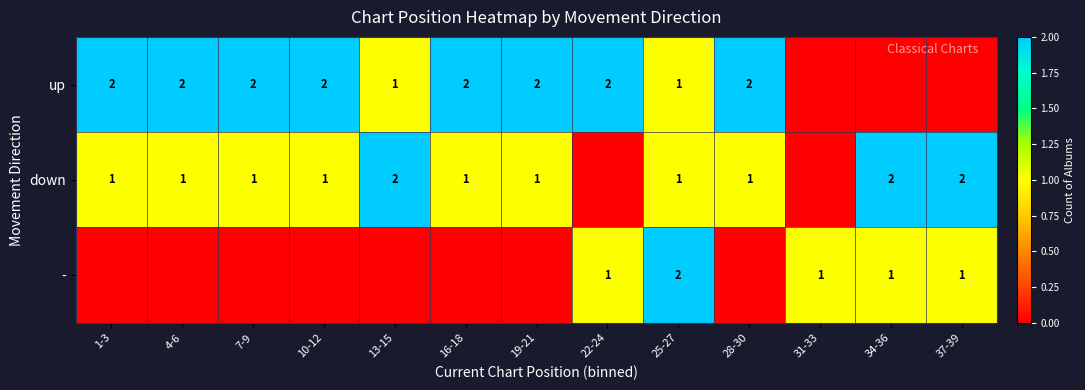

Count the number of categories in the chart.

13